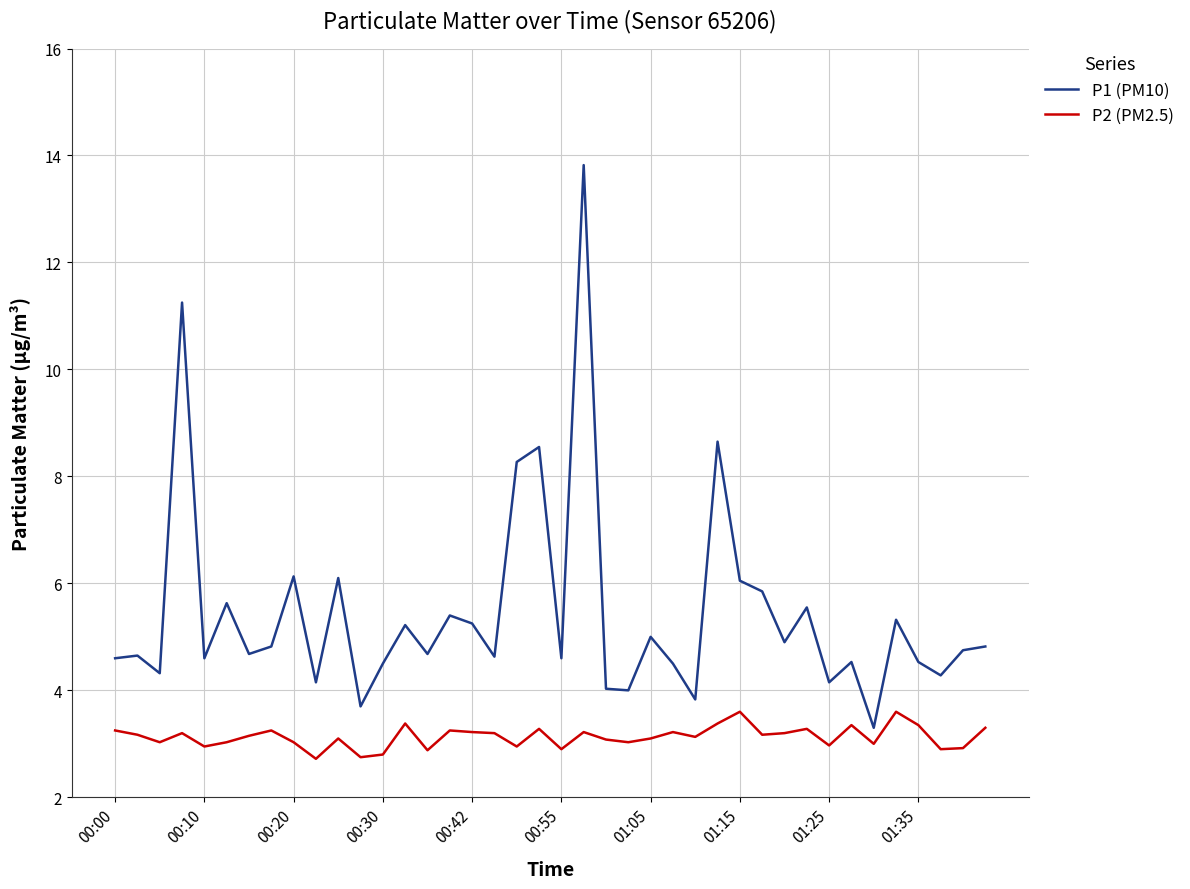

Rank the series by their average value, from lowest to highest.

P2 (PM2.5), P1 (PM10)